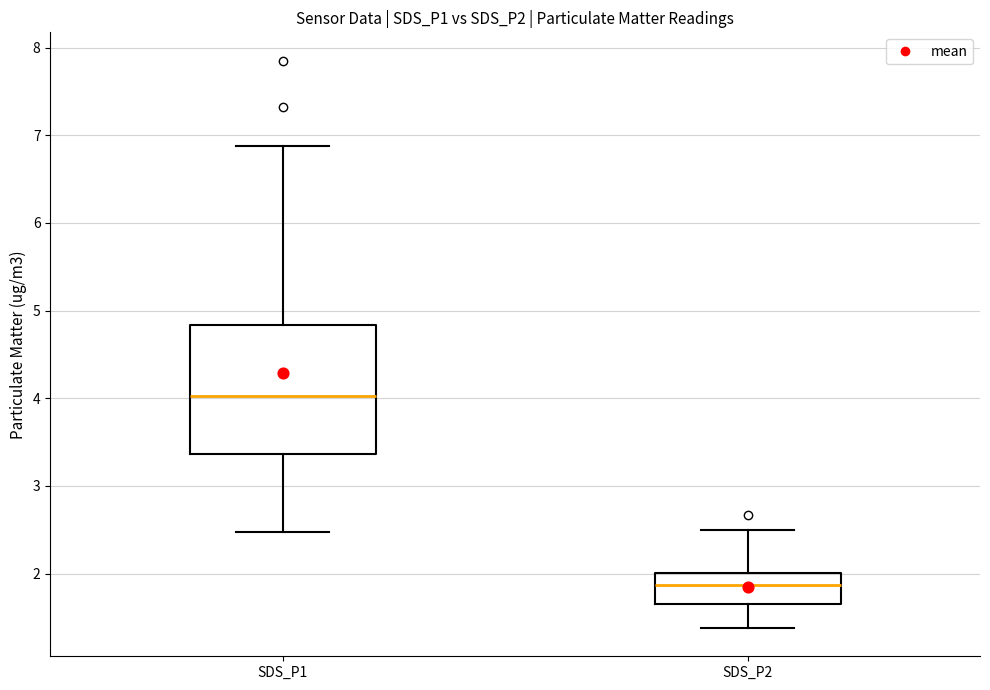

Reading left to right, transcribe this box plot: for each box, give where its median line is, the range the box spans, and where its two whiskers end, as read against the y-axis. The values are not printed on the chart, so give them approximately, as read against the axis.

SDS_P1: median 4.0, box 3.4 to 4.8, whiskers 2.5 to 6.9
SDS_P2: median 1.9, box 1.7 to 2.0, whiskers 1.4 to 2.5